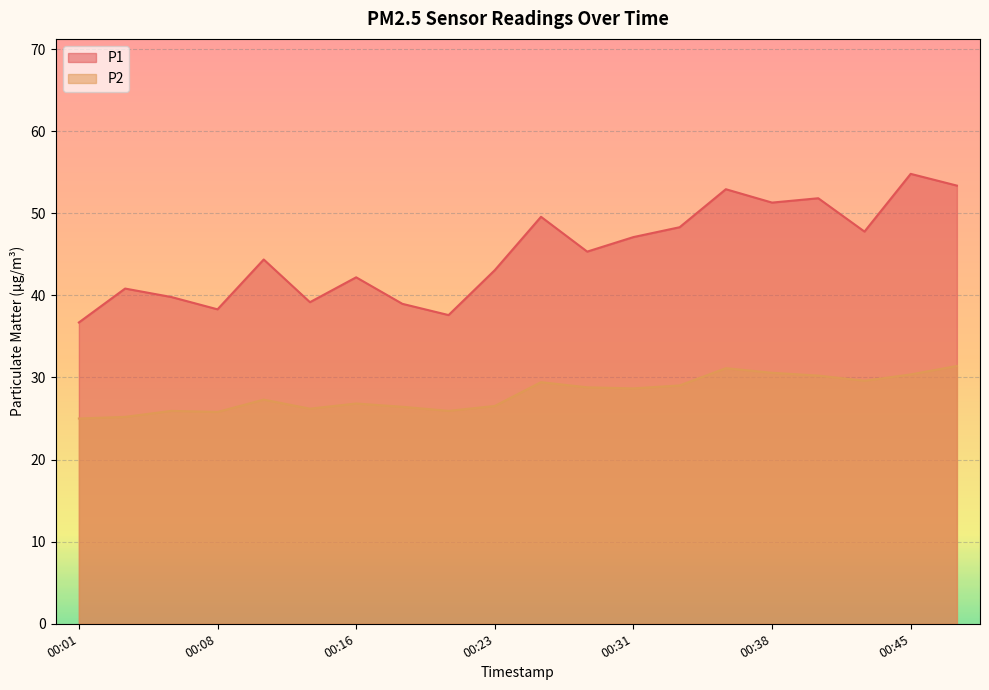

Where is the first local minimum for P2?

00:08